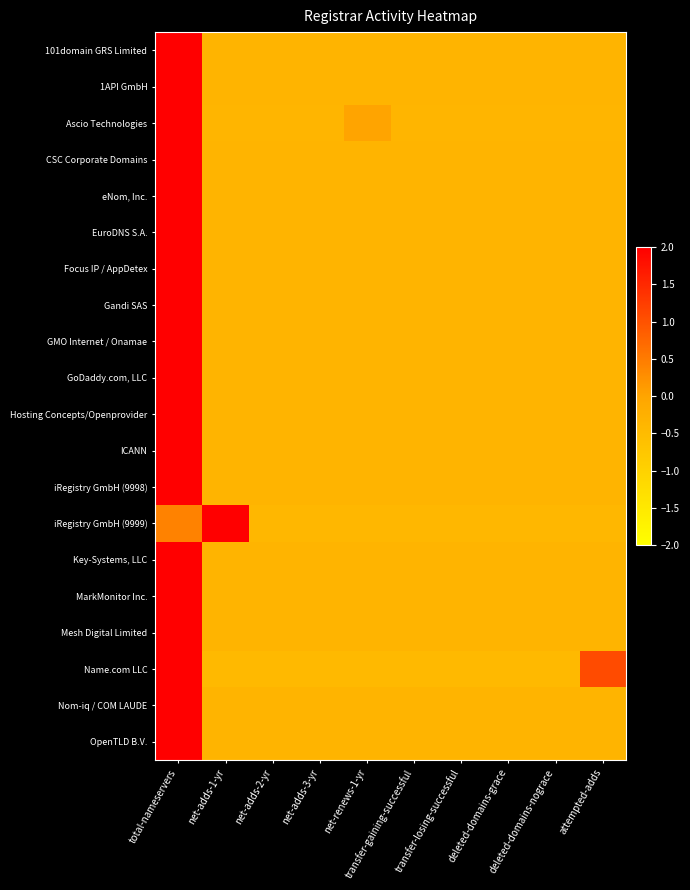

At which category is the sum across all series the highest?

total-nameservers